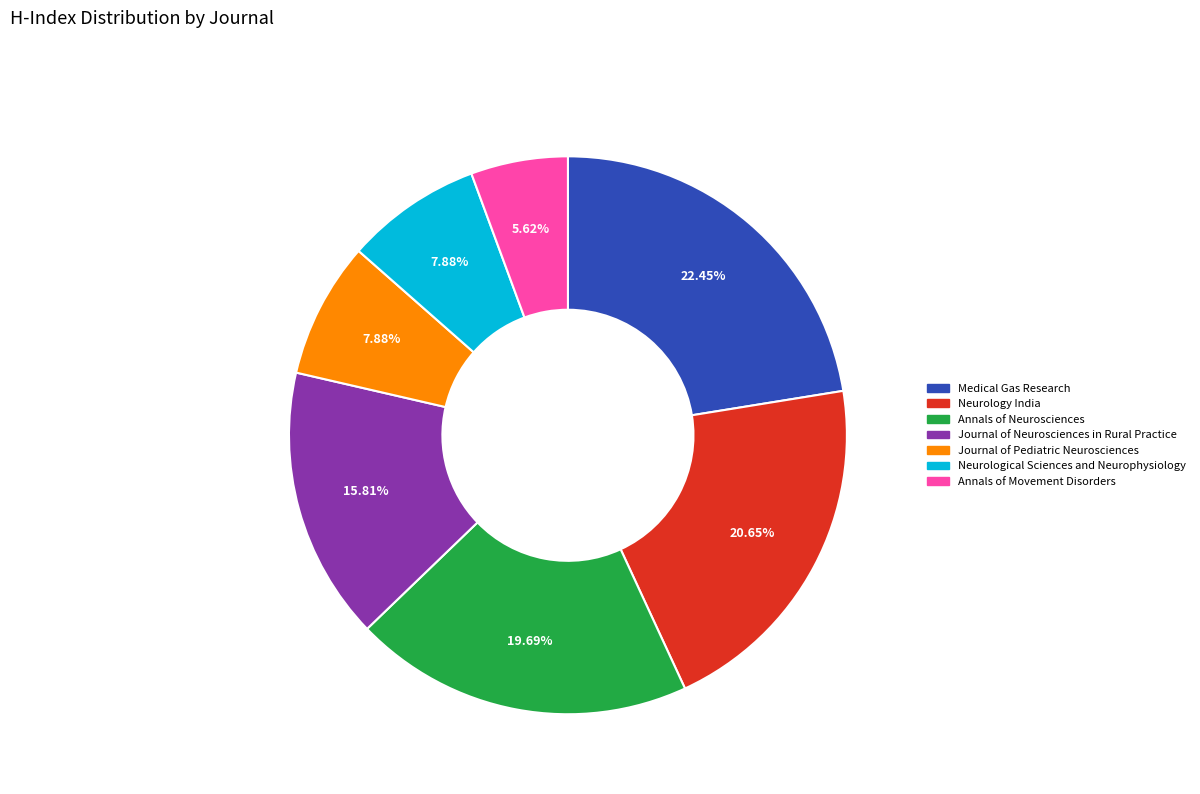

What is the total percentage of Medical Gas Research and Annals of Neurosciences?

42.1%